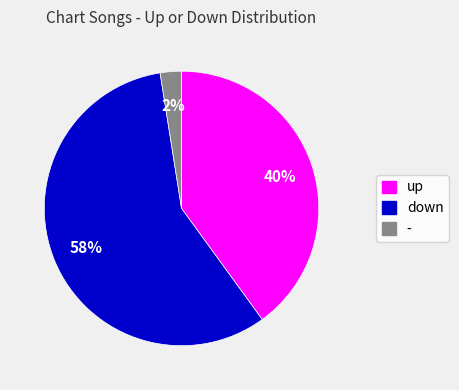

Between - and up, which is larger?

up